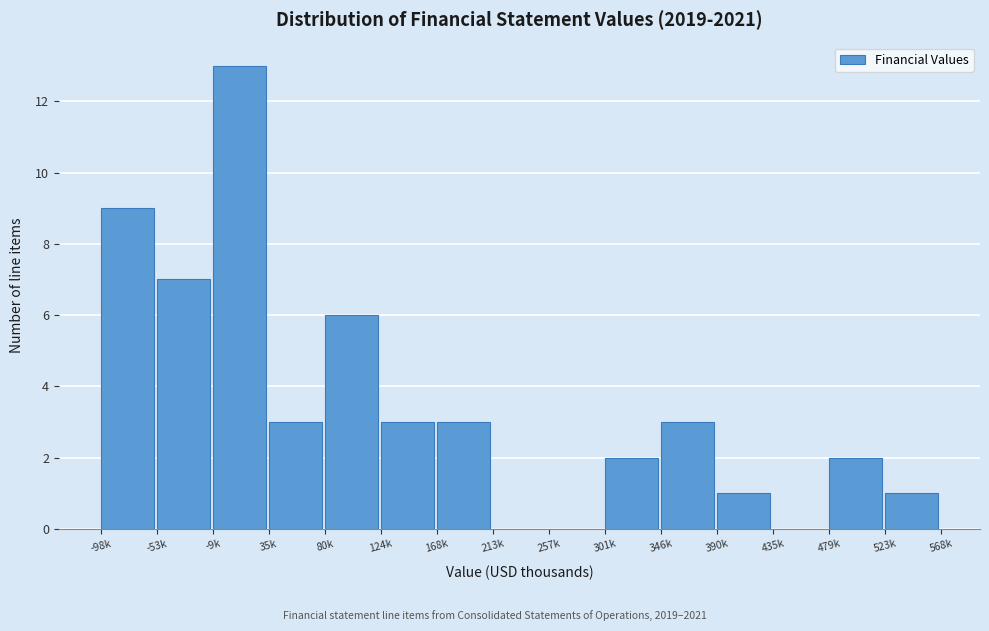

Reading right to left, extract all data points from this chart.

523k=1	479k=2	435k=0	390k=1	346k=3	301k=2	257k=0	213k=0	168k=3	124k=3	80k=6	35k=3	-9k=13	-53k=7	-98k=9